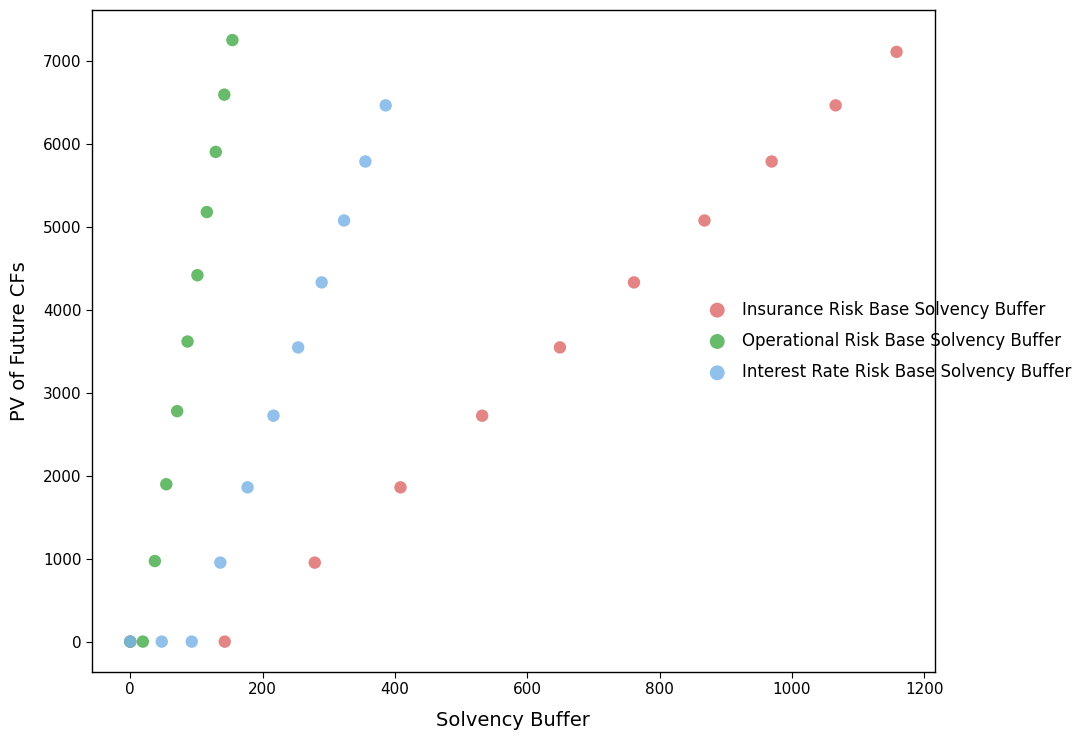

Which series has the widest spread of Y values?

Operational Risk Base Solvency Buffer